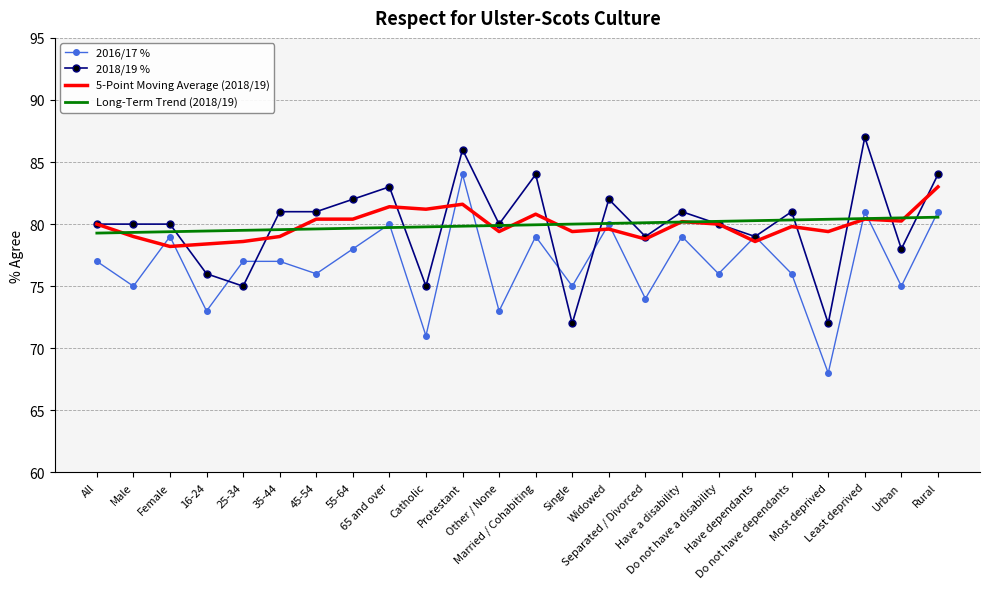

What is the approximate value of 5-Point Moving Average (2018/19) at Have a disability?

80.2